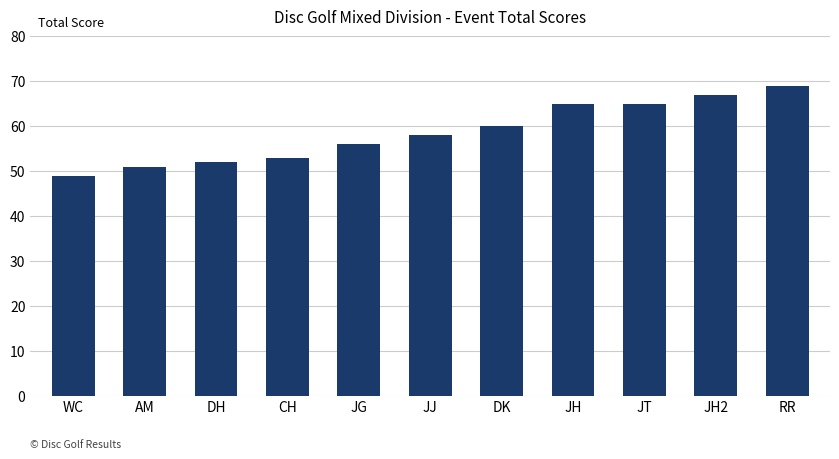

Reading left to right, list all the values displayed in this chart.

49	51	52	53	56	58	60	65	65	67	69